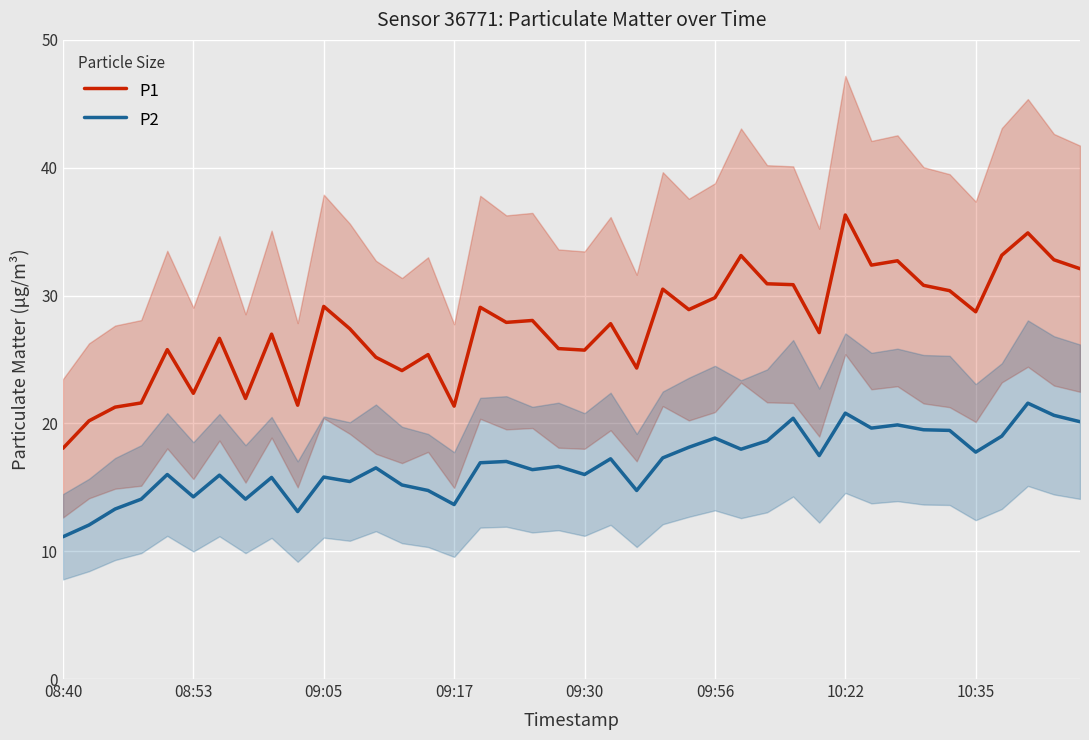

Which series has the largest range (max minus min)?

P1